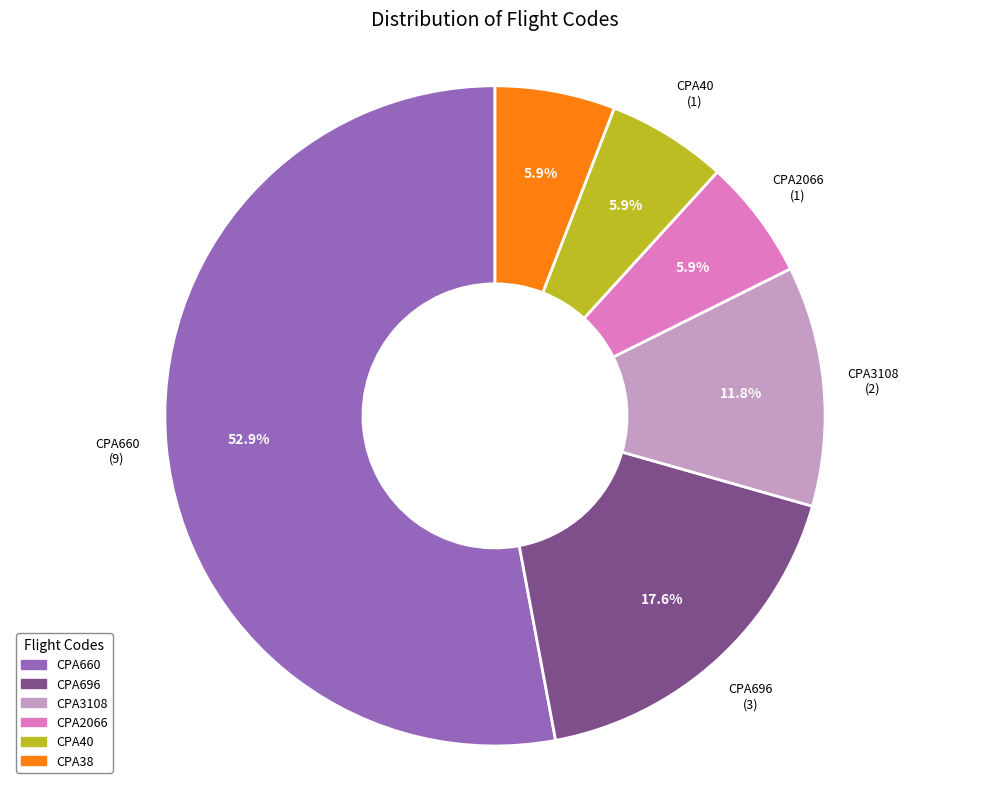

What is the largest slice in the pie chart?

CPA660